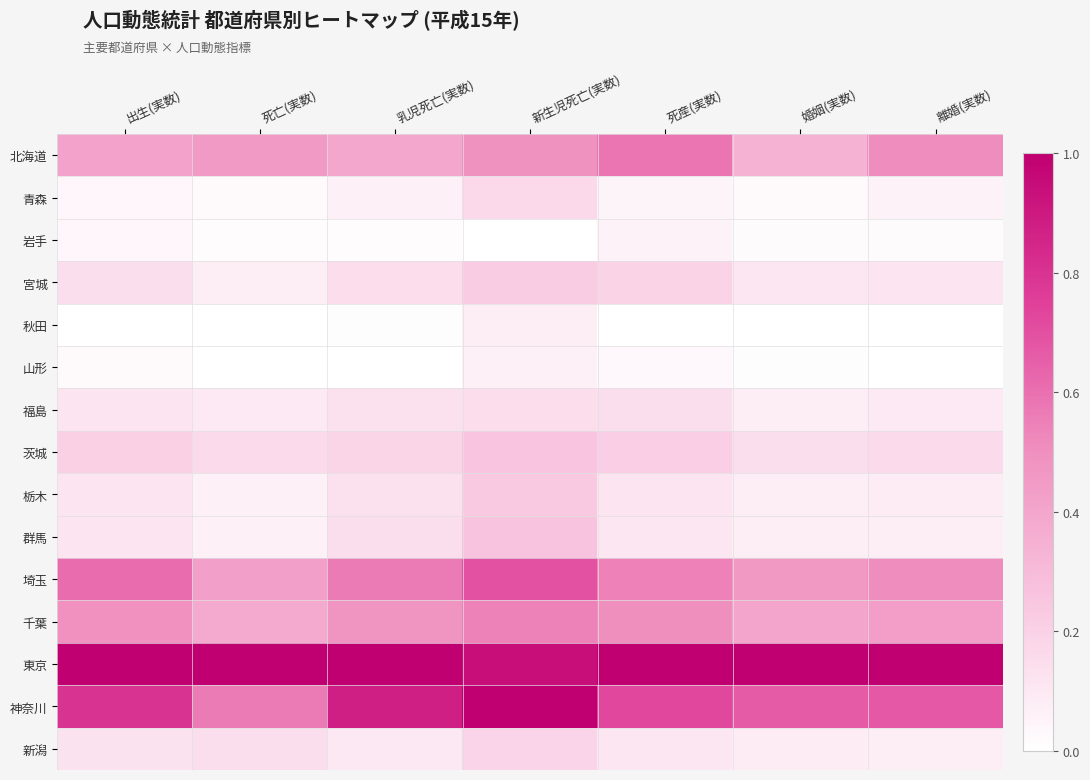

Which label corresponds to the largest value in the chart?

出生(実数)